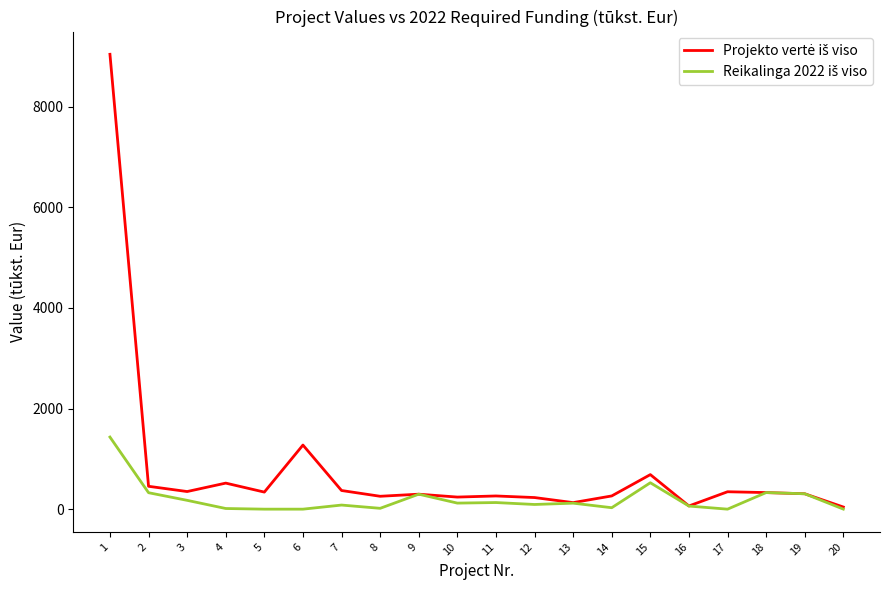

What is the greatest value displayed?

9043.2